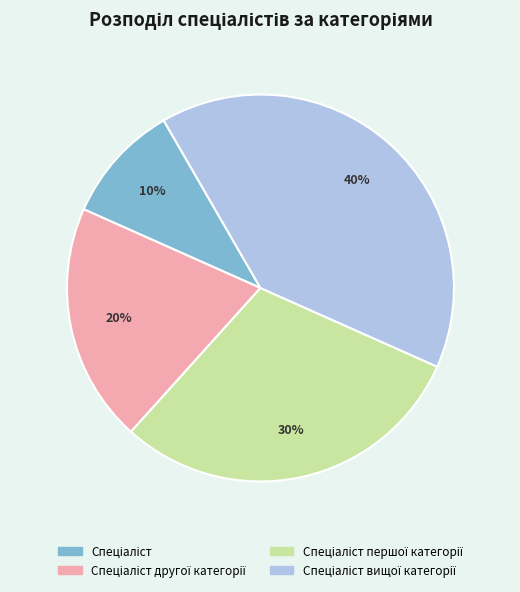

To the nearest percent, what is the average slice percentage?

25%